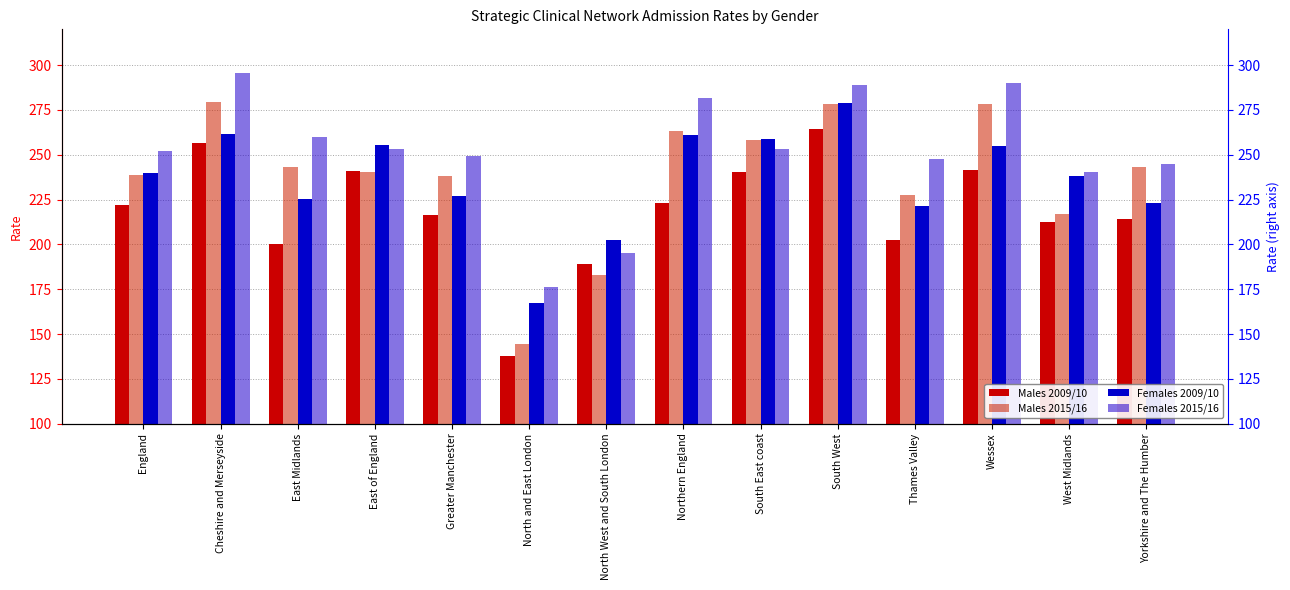

Rank the categories by Males 2015/16 value from highest to lowest.

Cheshire and Merseyside, Wessex, South West, Northern England, South East coast, East Midlands, Yorkshire and The Humber, East of England, England, Greater Manchester, Thames Valley, West Midlands, North West and South London, North and East London